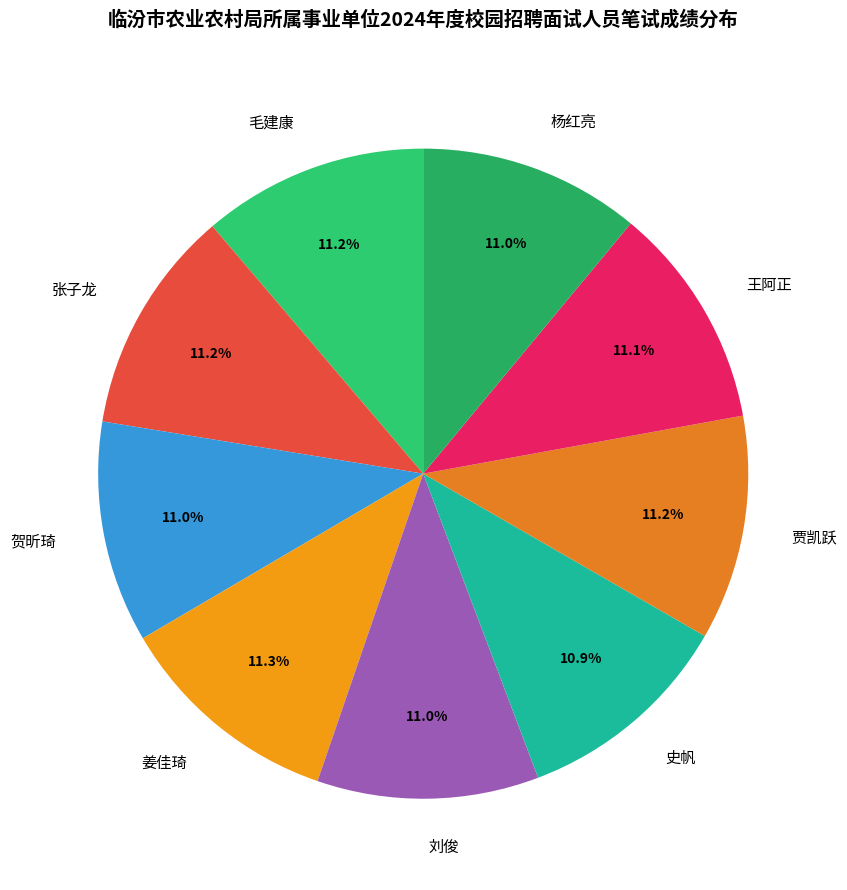

To the nearest percent, what portion does 刘俊 represent?

11%